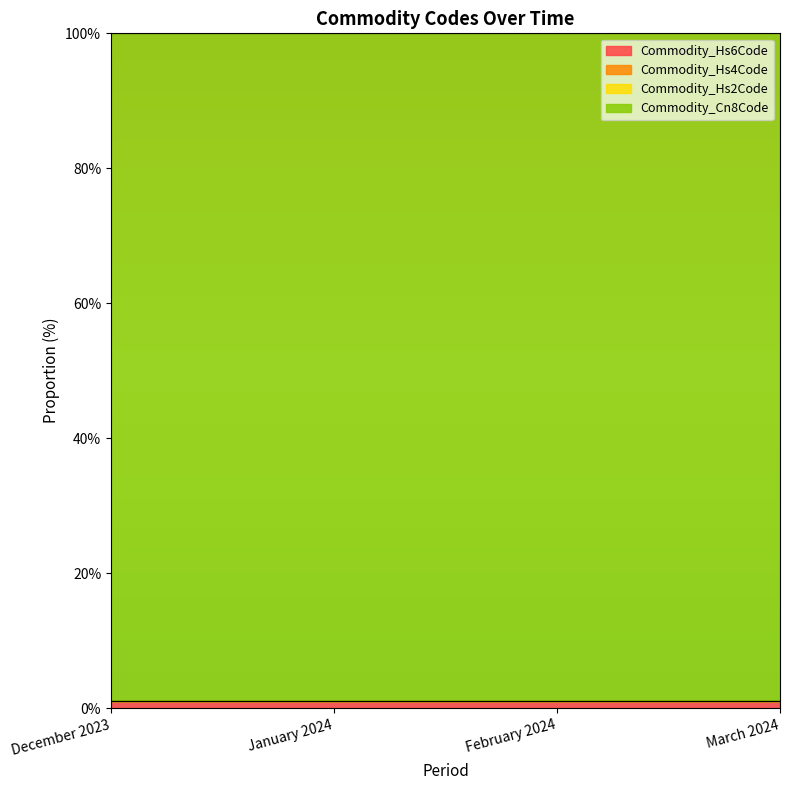

What is the approximate value of Commodity_Hs6Code at March 2024?

1.0